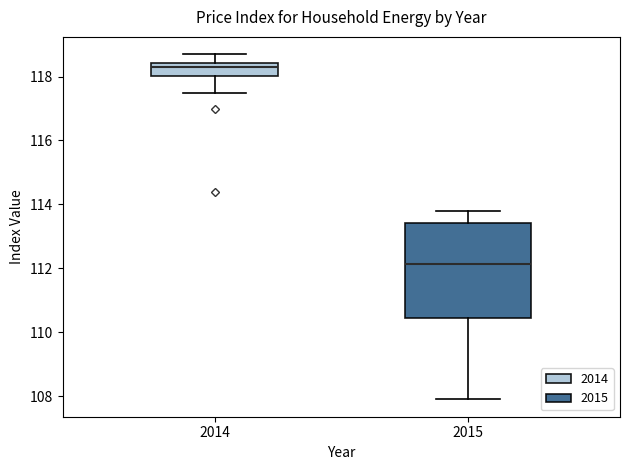

Where is the lower edge of the box at x = 2014 on the y-axis? The values are not printed on the chart, so give them approximately, as read against the axis.

118.0